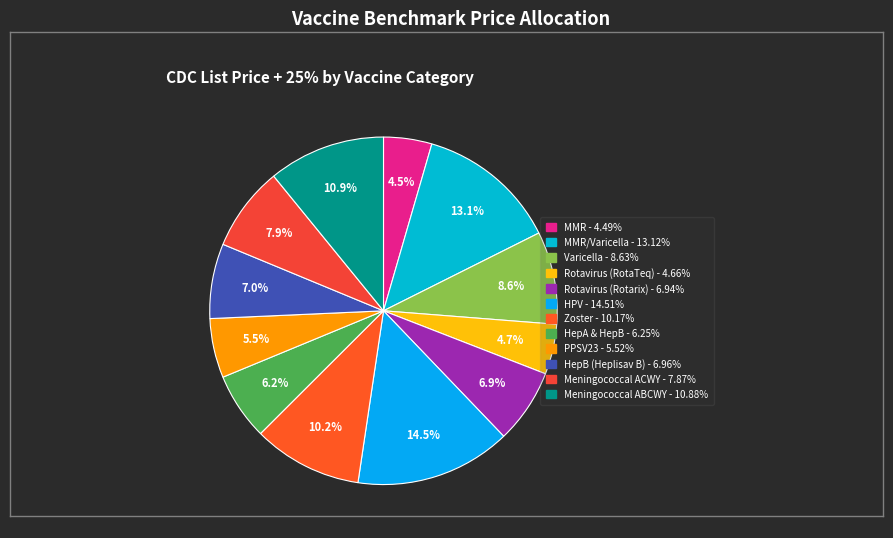

Which category has the smallest portion of the pie?

MMR